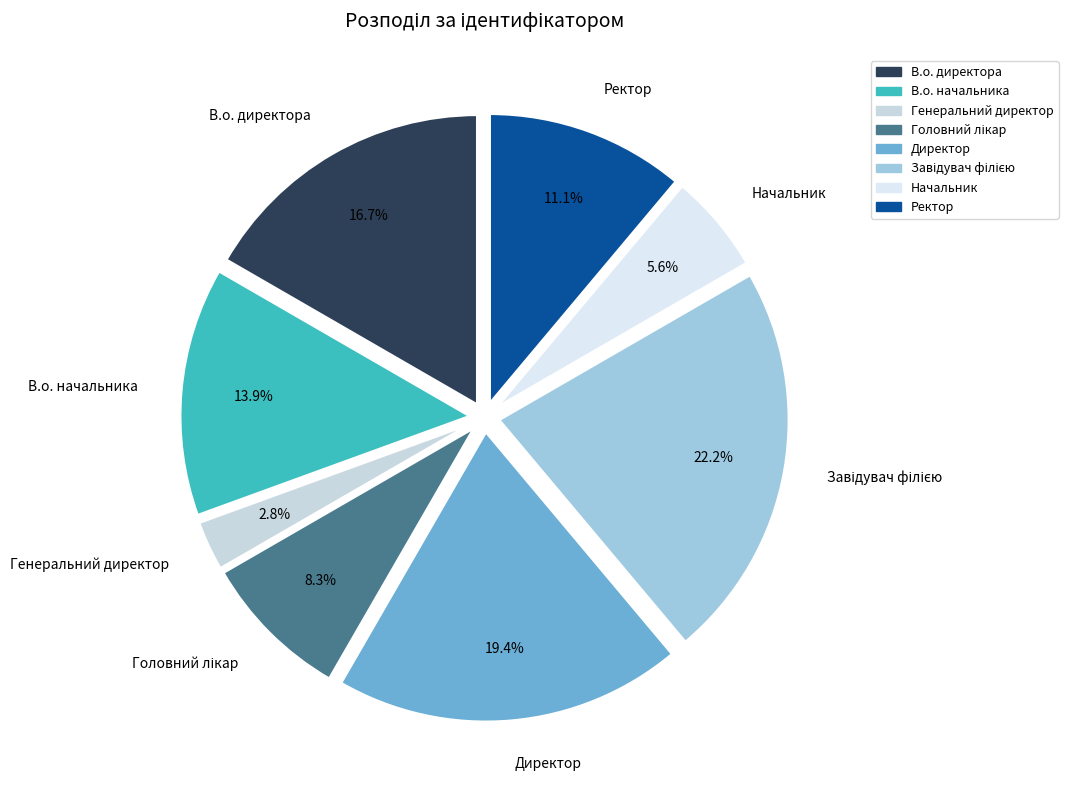

Which slice is the smallest?

Генеральний директор